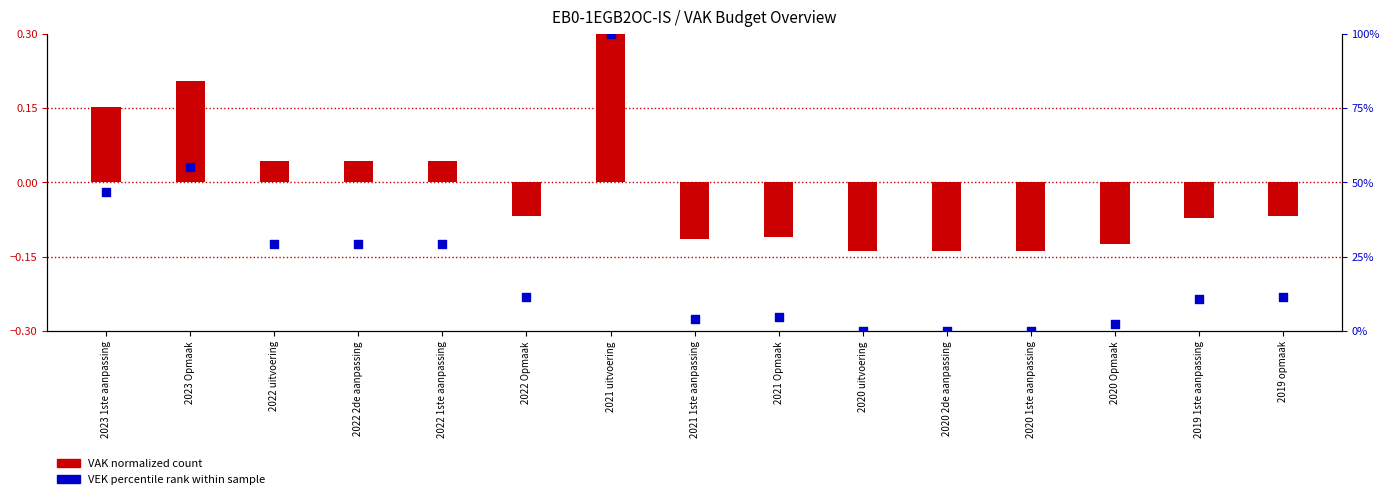

Which series has the largest total across all categories?

VEK percentile rank